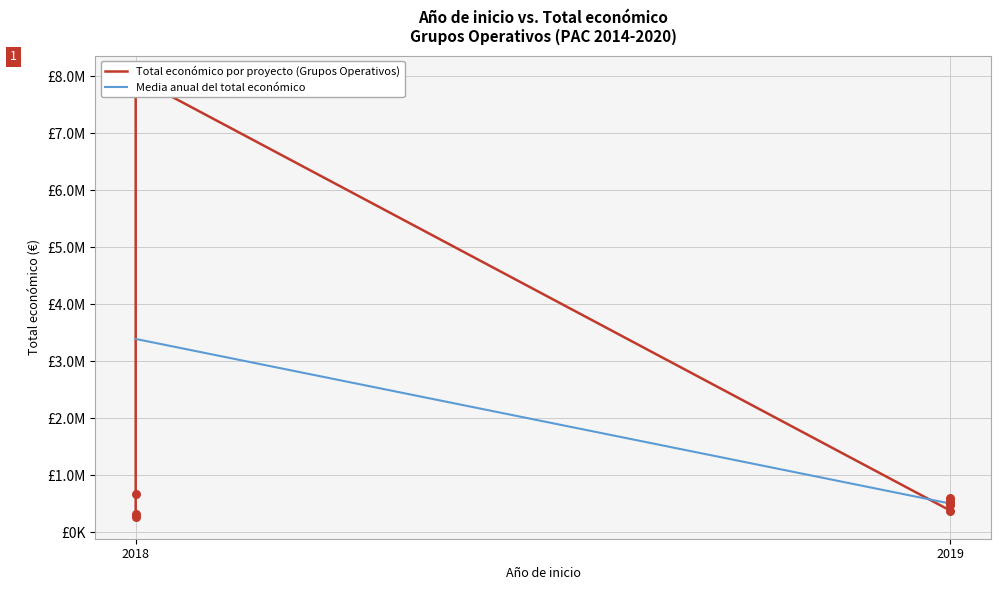

Which has a higher value, 2019 or 2019?

2019